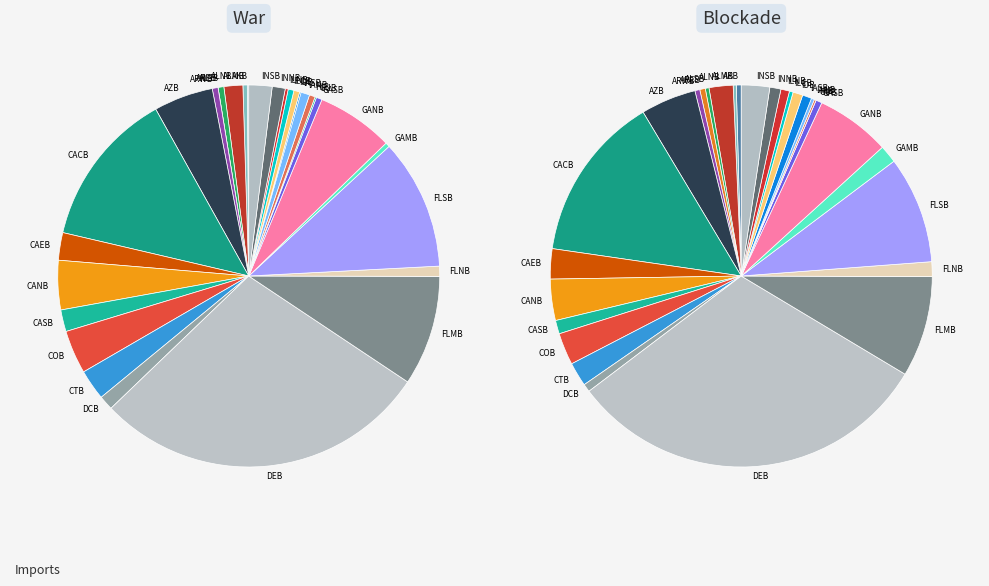

Which slice is the largest?

DEB